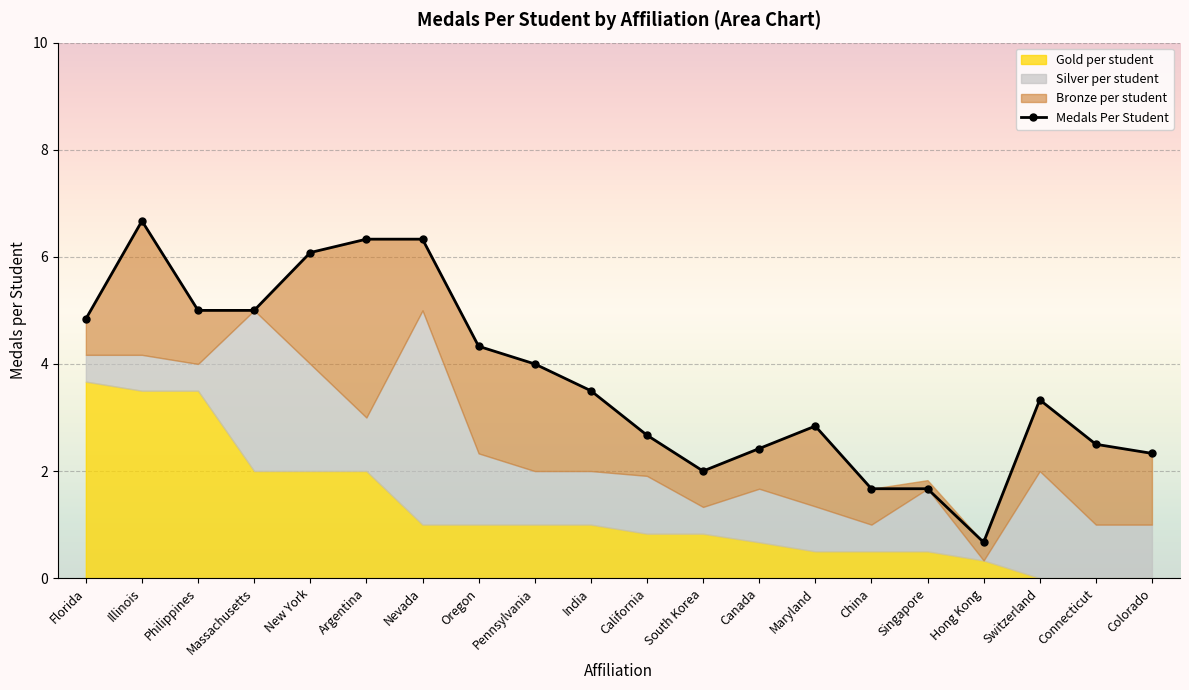

Reading left to right, list all the values displayed in this chart.

Florida=4.8	Illinois=6.7	Philippines=5.0	Massachusetts=5.0	New York=6.1	Argentina=6.3	Nevada=6.3	Oregon=4.3	Pennsylvania=4.0	India=3.5	California=2.7	South Korea=2.0	Canada=2.4	Maryland=2.8	China=1.7	Singapore=1.7	Hong Kong=0.7	Switzerland=3.3	Connecticut=2.5	Colorado=2.3